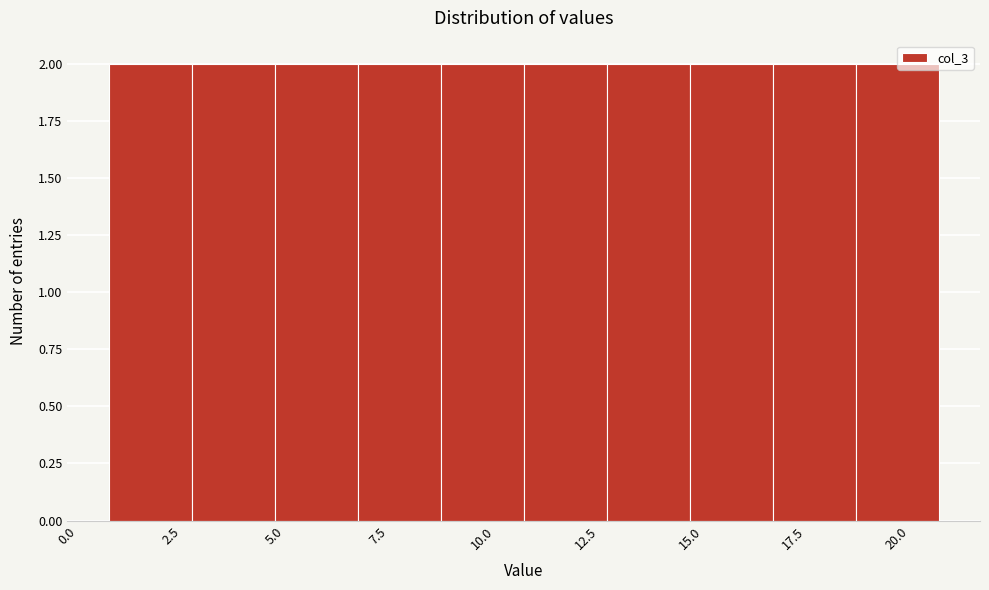

Reading left to right, transcribe this chart: for each bar, give the range it covers on the x-axis and its height. The values are not printed on the chart, so give them approximately, as read against the axis.

1 to 3: 2
3 to 5: 2
5 to 7: 2
7 to 9: 2
9 to 11: 2
11 to 13: 2
13 to 15: 2
15 to 17: 2
17 to 19: 2
19 to 21: 2